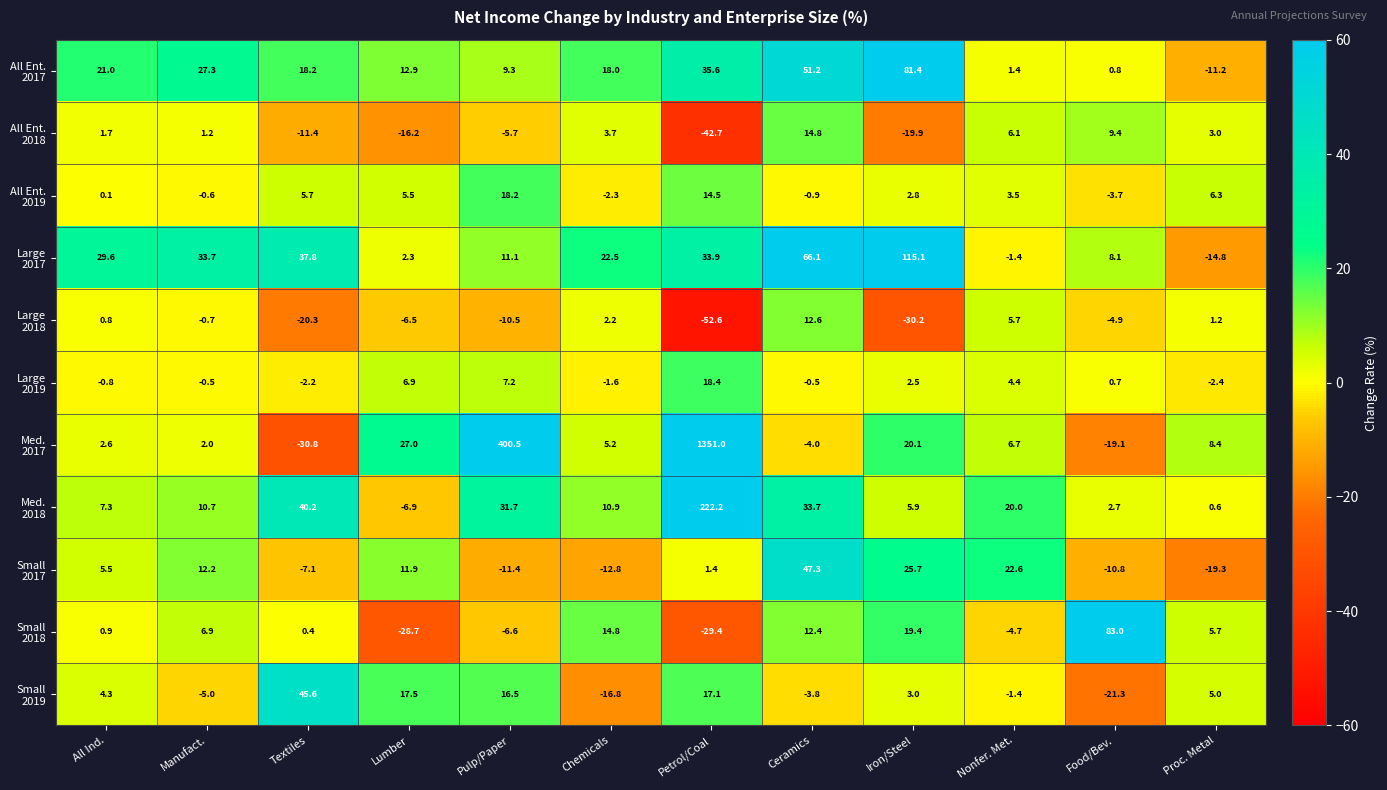

What is the total value across all series at Food/Bev.?

44.9